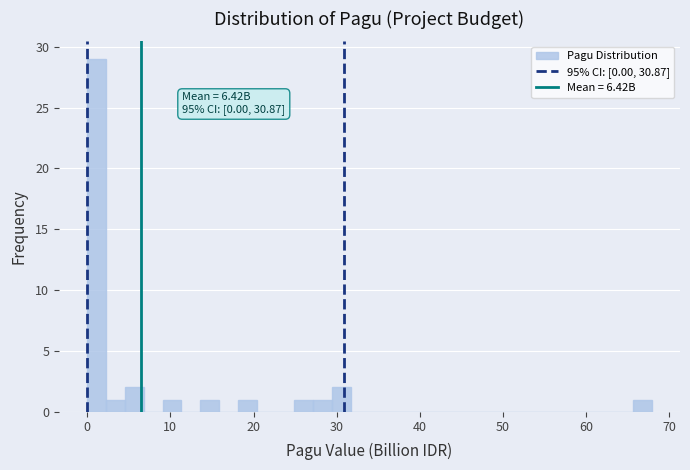

Read against the x-axis, roughly where is the centre of the tallest bar?

1